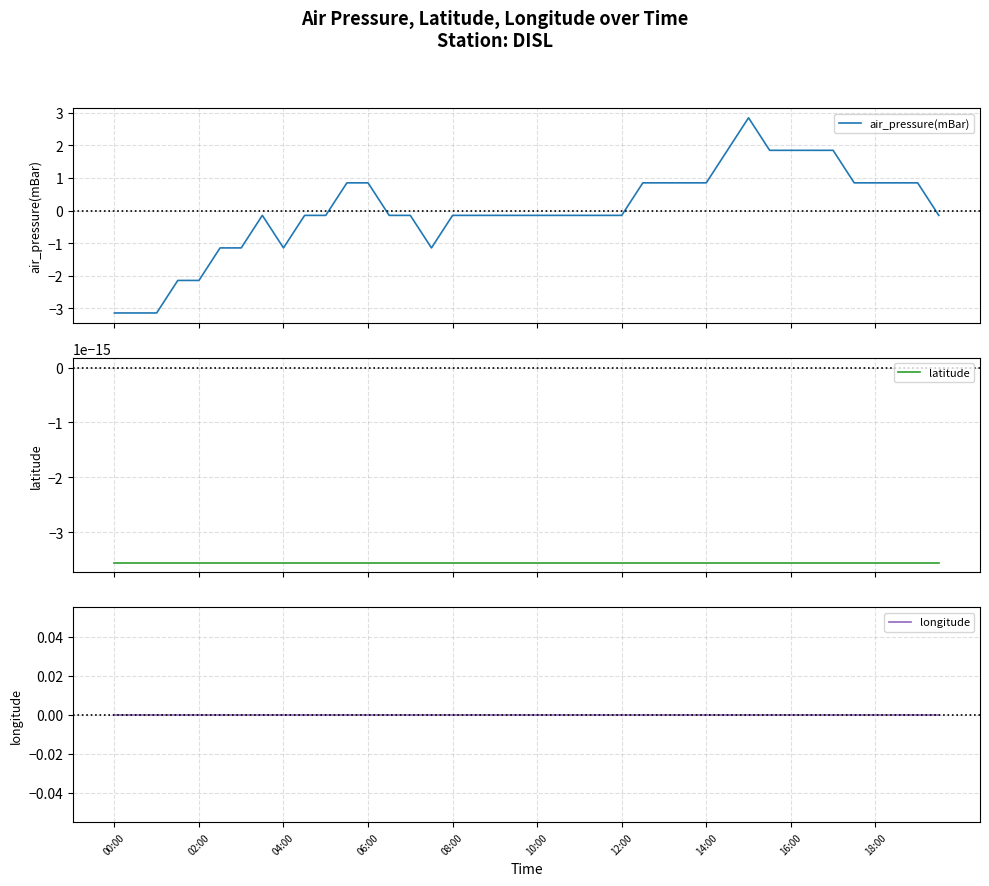

What is the value of the air_pressure(mBar) point at the 6th from the left?

-1.1